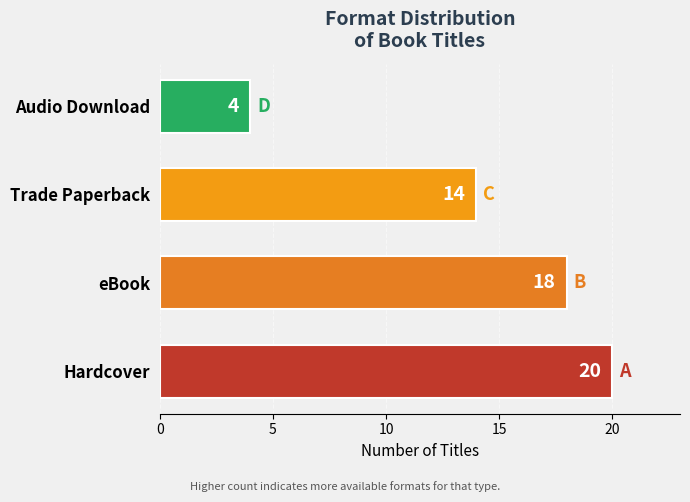

Rank the categories by value from highest to lowest.

Hardcover, eBook, Trade Paperback, Audio Download